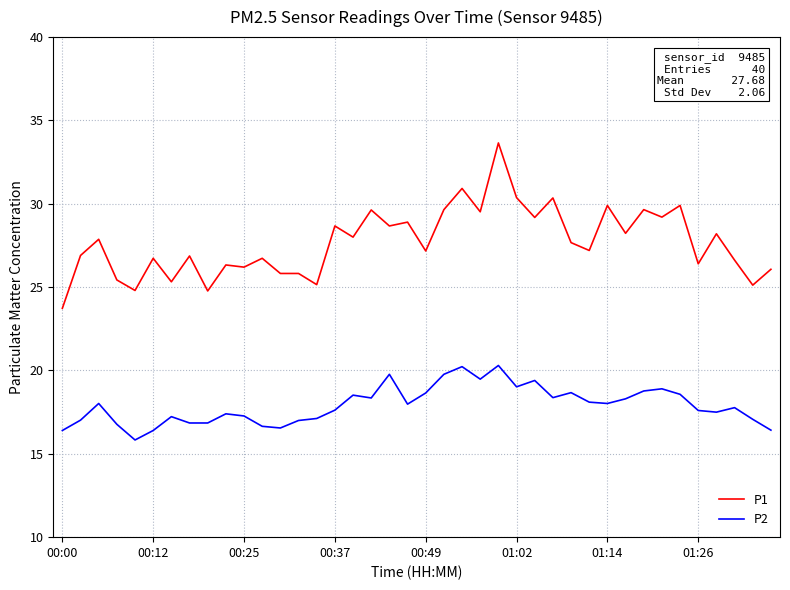

True or false: P2 and P1 cross at least once.

False